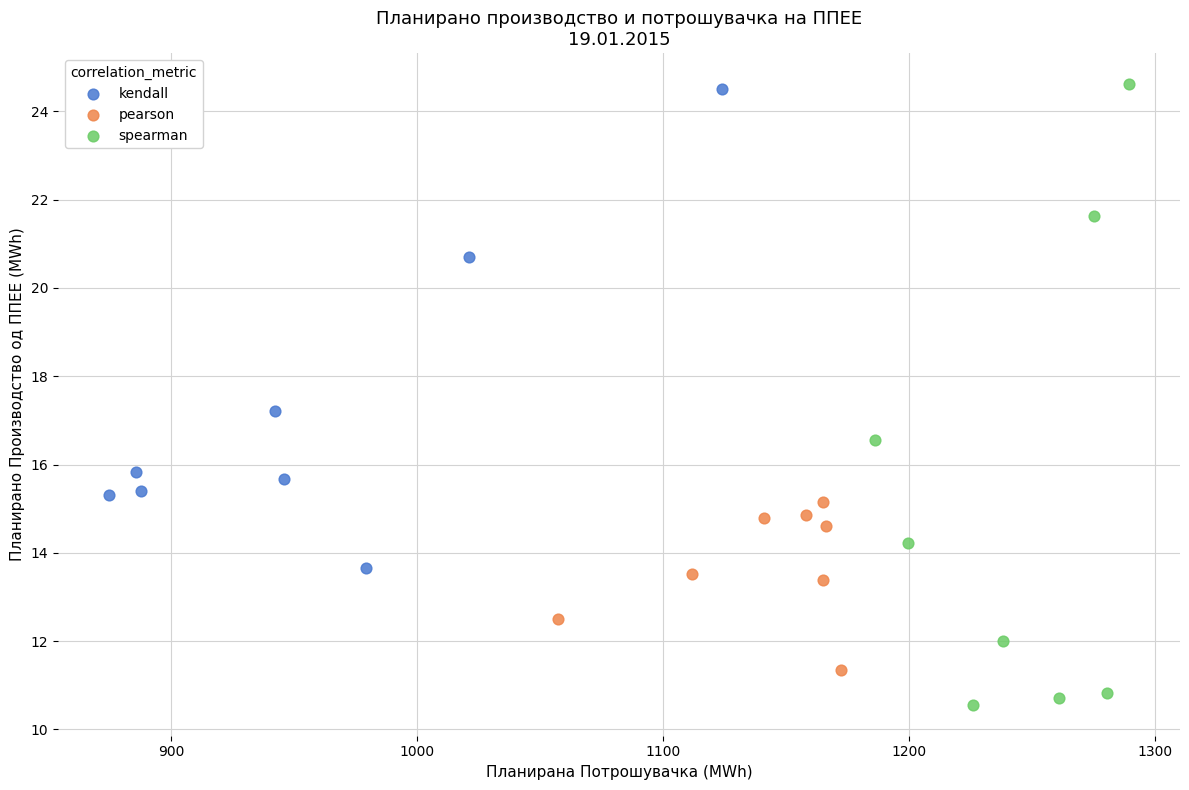

What are all the series names shown in the legend?

kendall, pearson, spearman